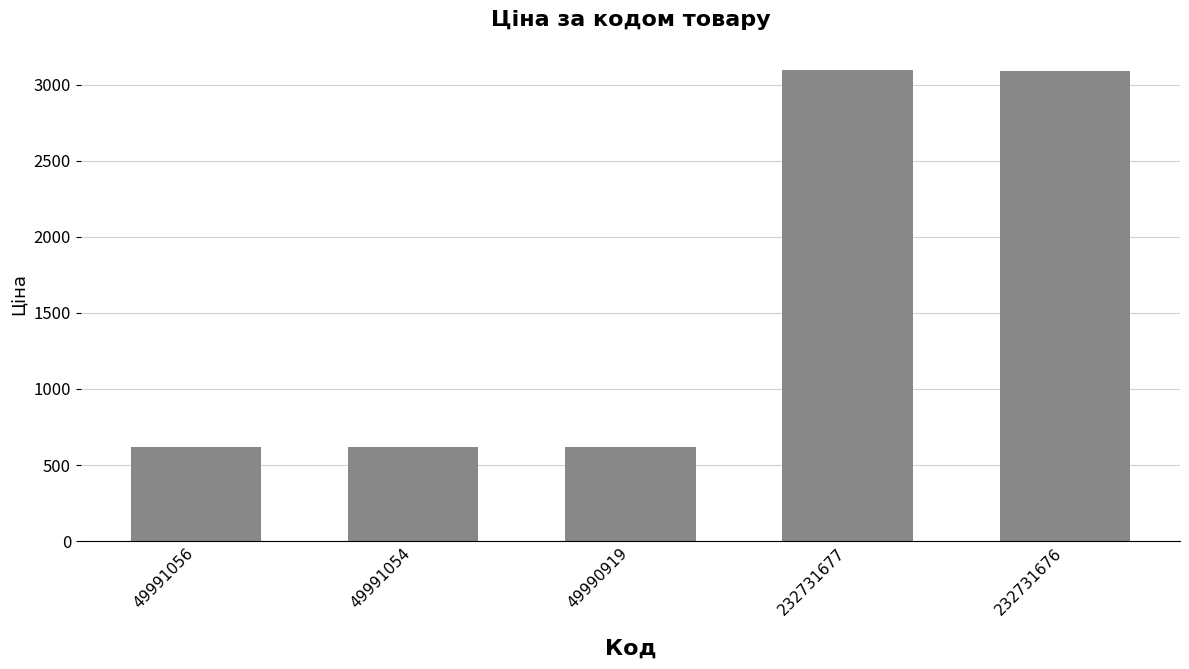

What is the change in value from 49991054 to 232731677?

+2475.7